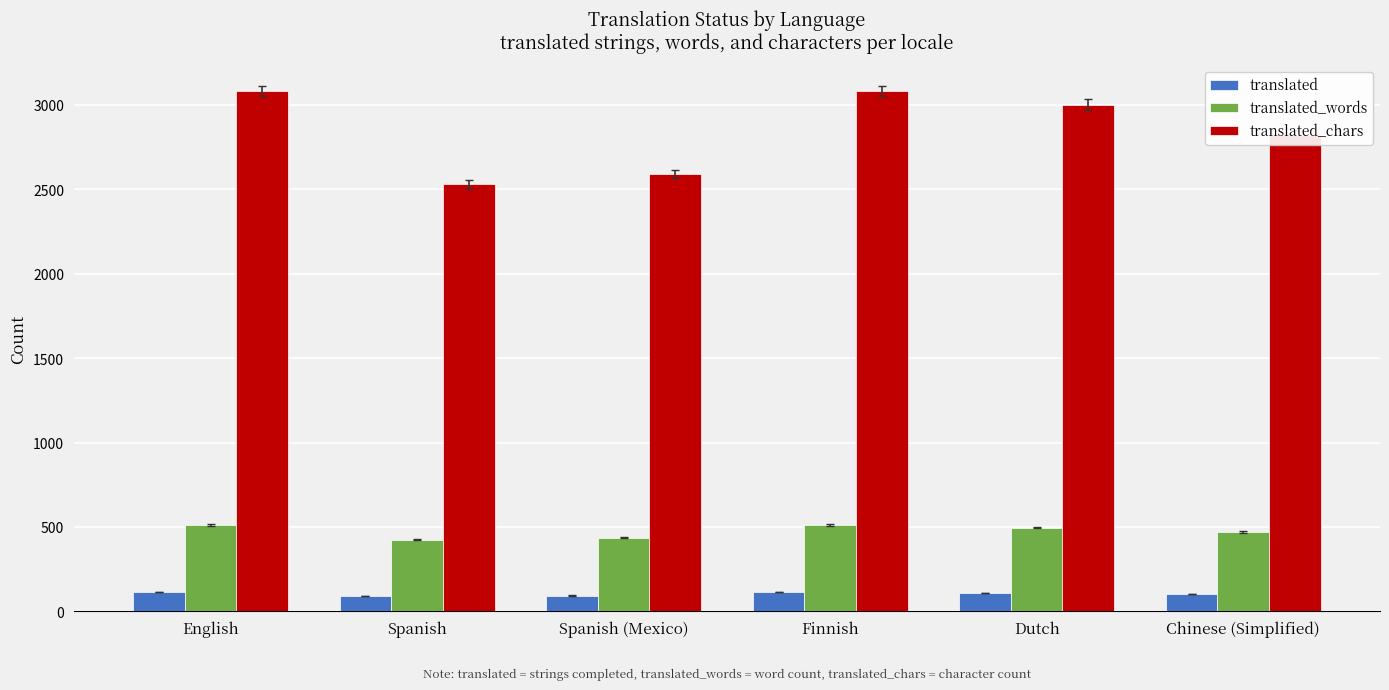

What are all the series names shown in the legend?

translated, translated_words, translated_chars